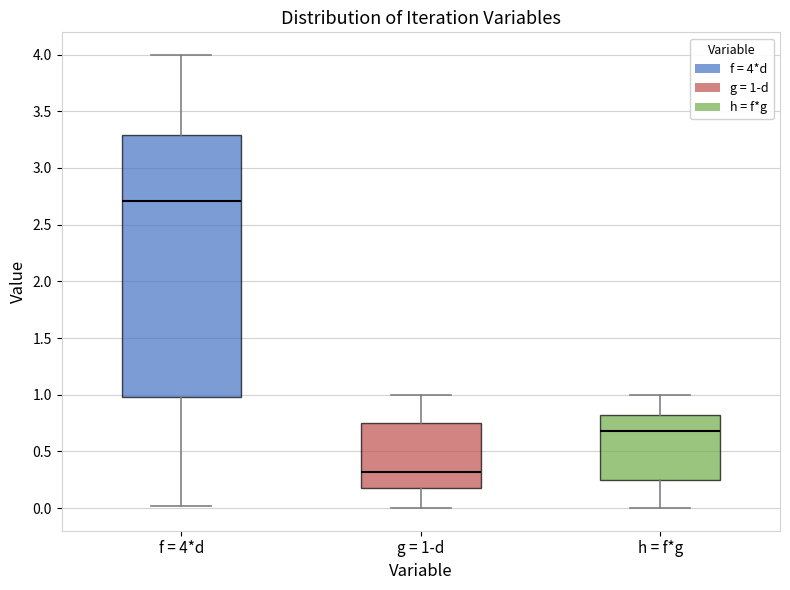

Which box has the lowest median line?

g = 1-d